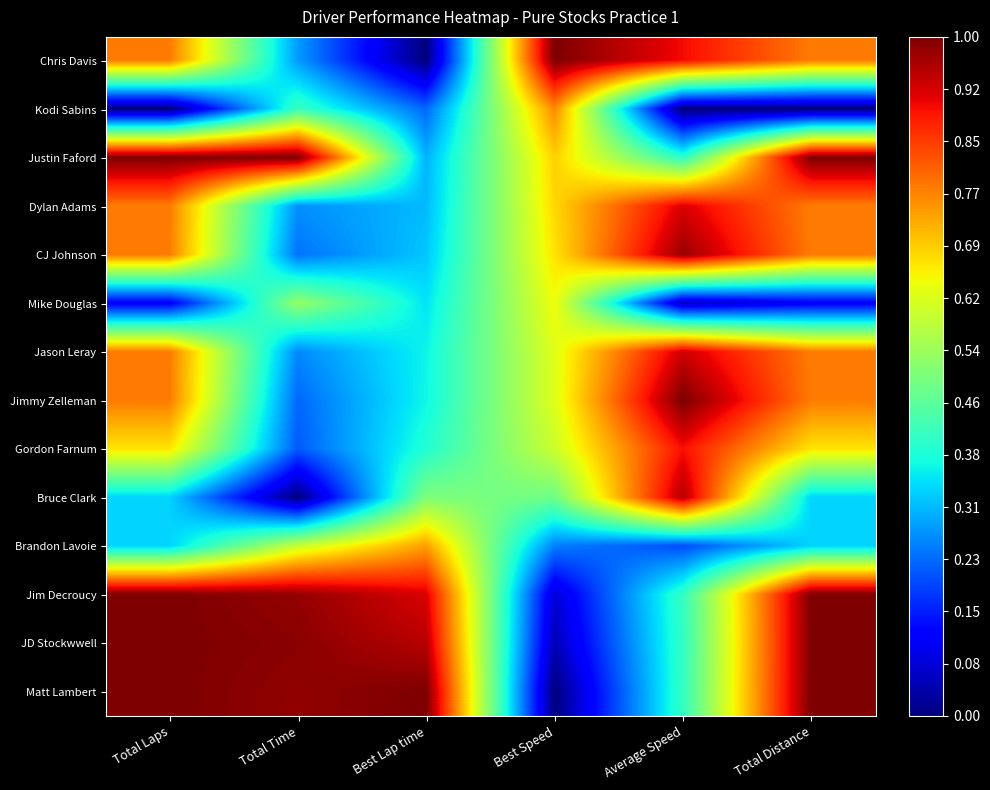

Which has a higher value, Best Lap time or Total Distance?

Total Distance